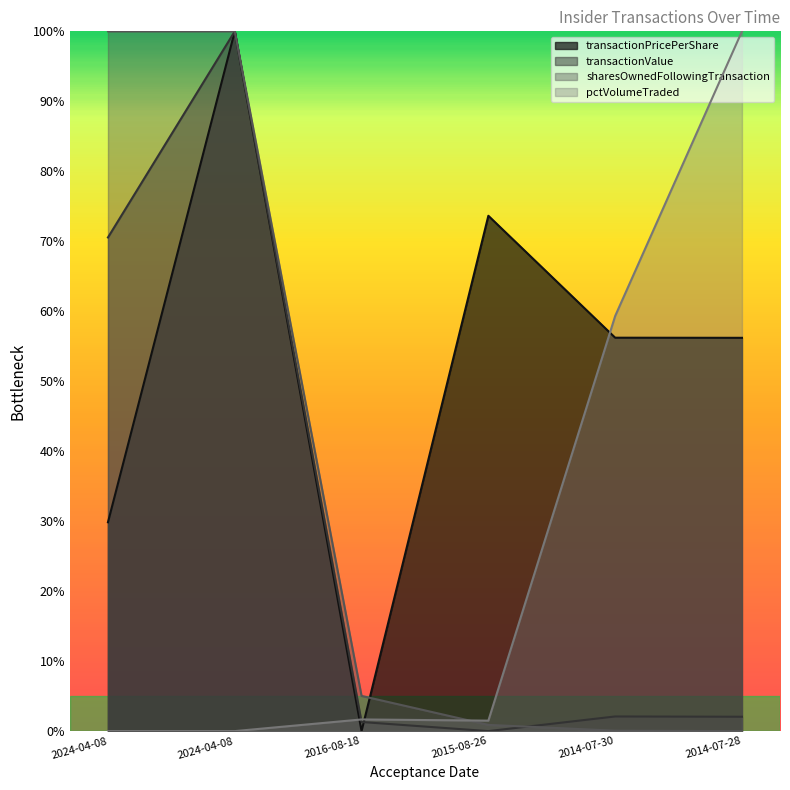

Where is transactionPricePerShare nearest to the value 0?

2016-08-18